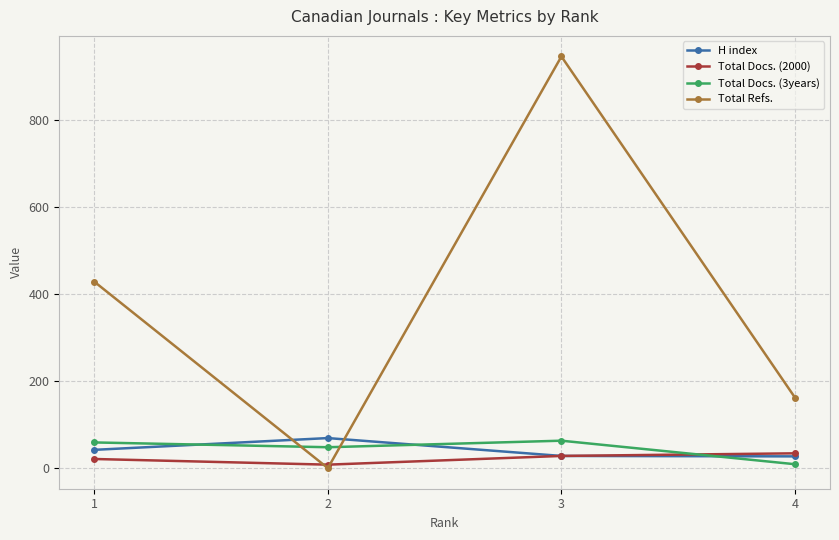

True or false: Total Docs. (3years) has more than 1 points higher than both neighbors.

False